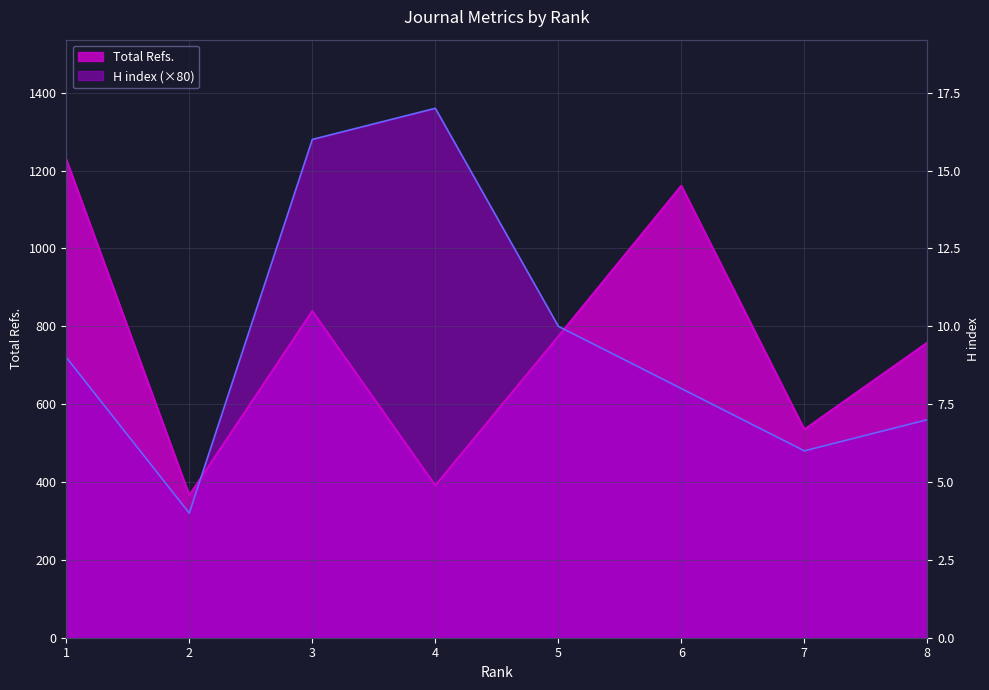

How many data points in H index are above 720?

3